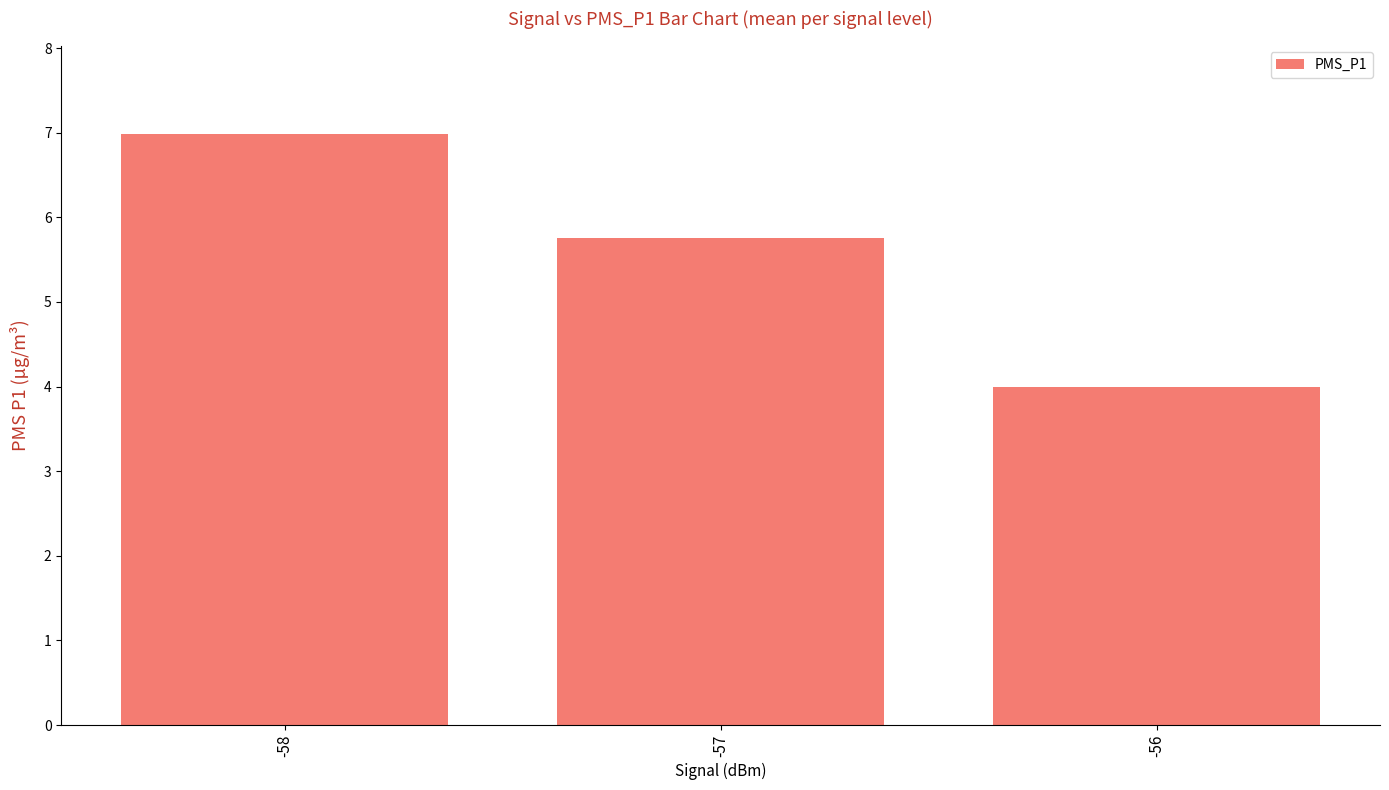

The value at -58 is 7.0. True or false?

True